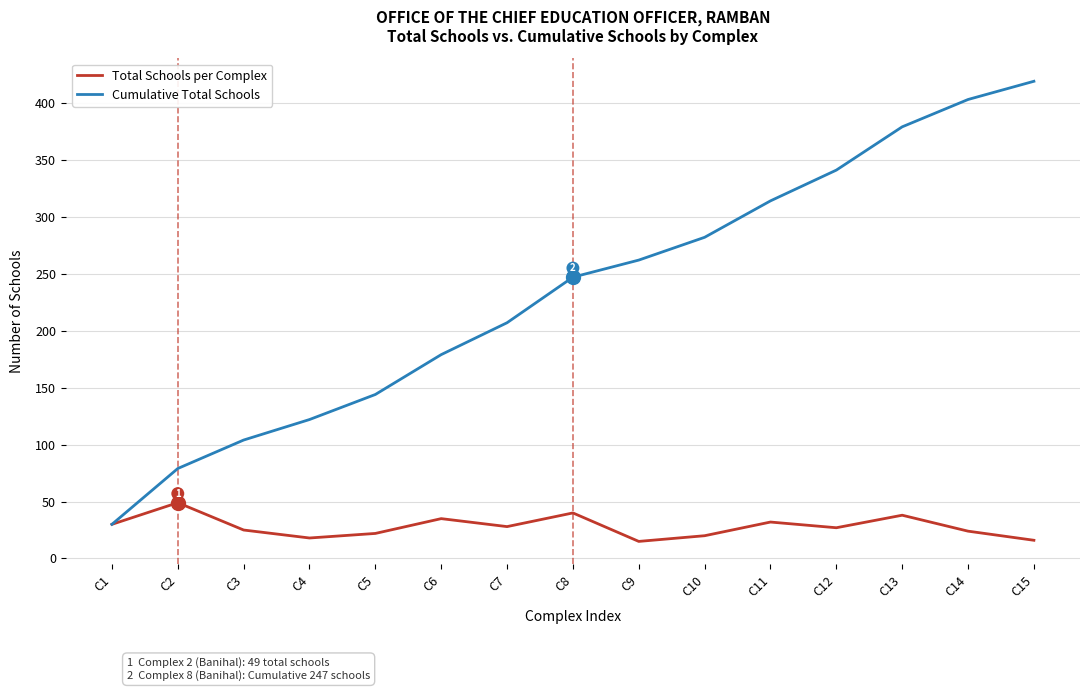

How many values in the Cumulative Total Schools series are below 247?

7